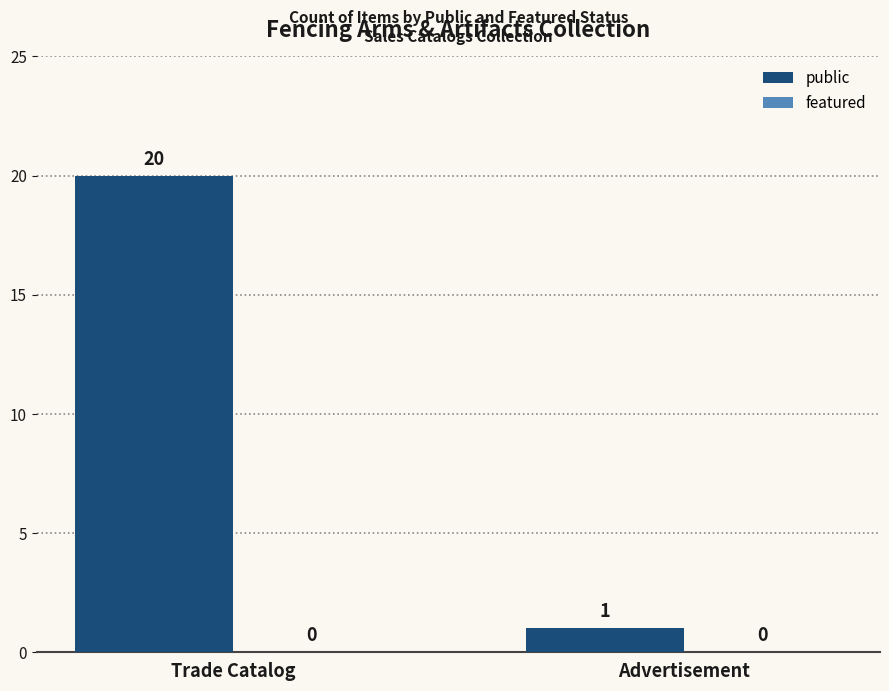

How many series are shown in this chart?

1